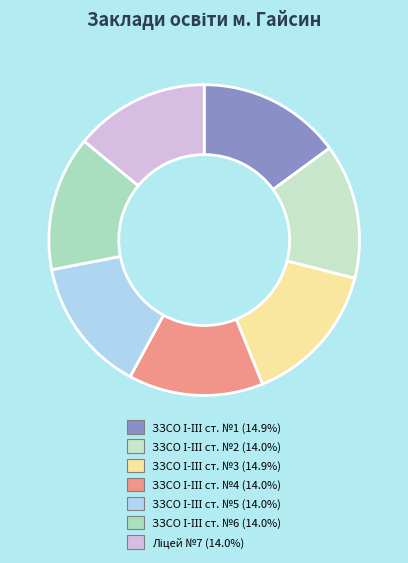

True or false: ЗЗСО І-ІІІ ст. №3 accounts for 15% of the total.

True